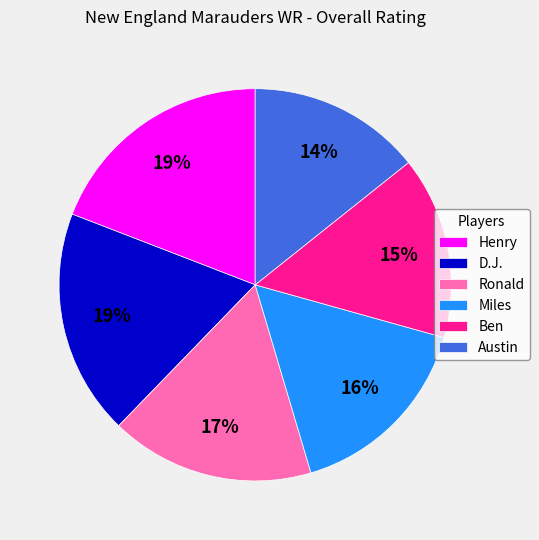

To the nearest percent, what portion does Austin represent?

14%